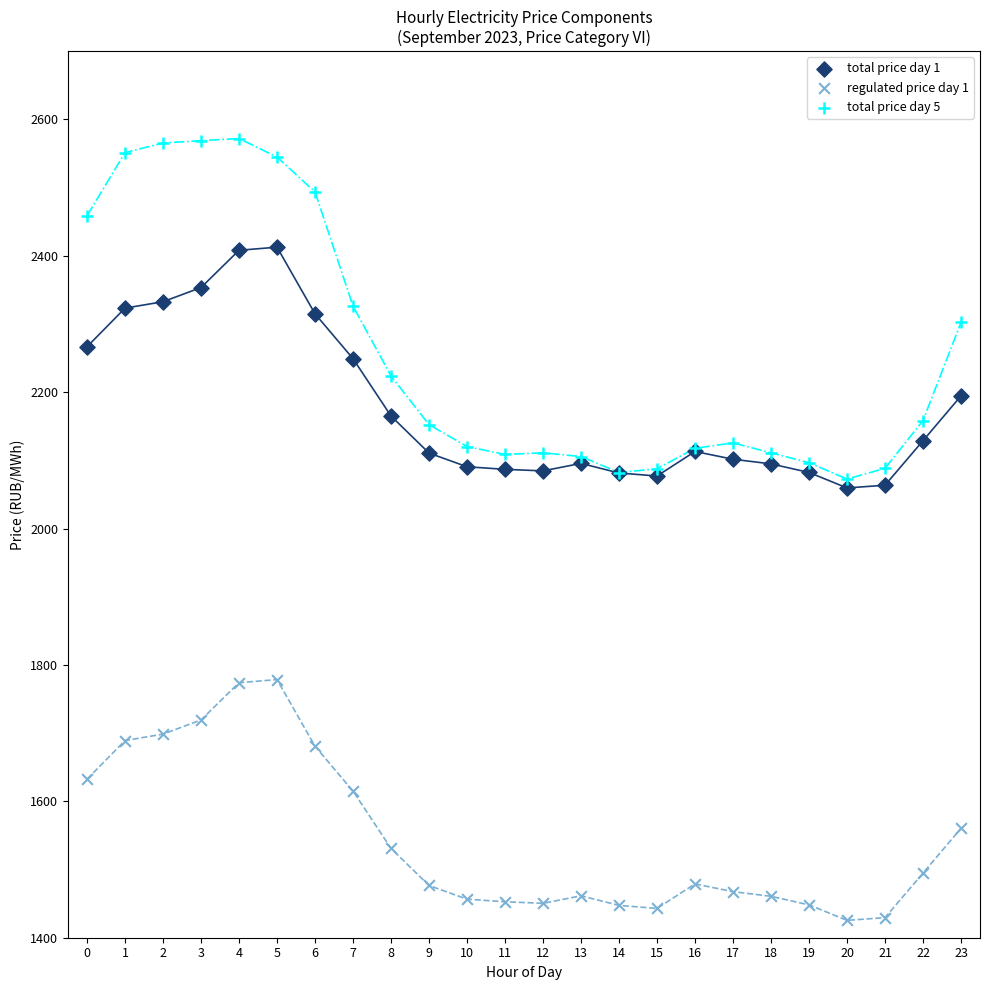

Which series reaches the maximum Y coordinate?

total price day 5